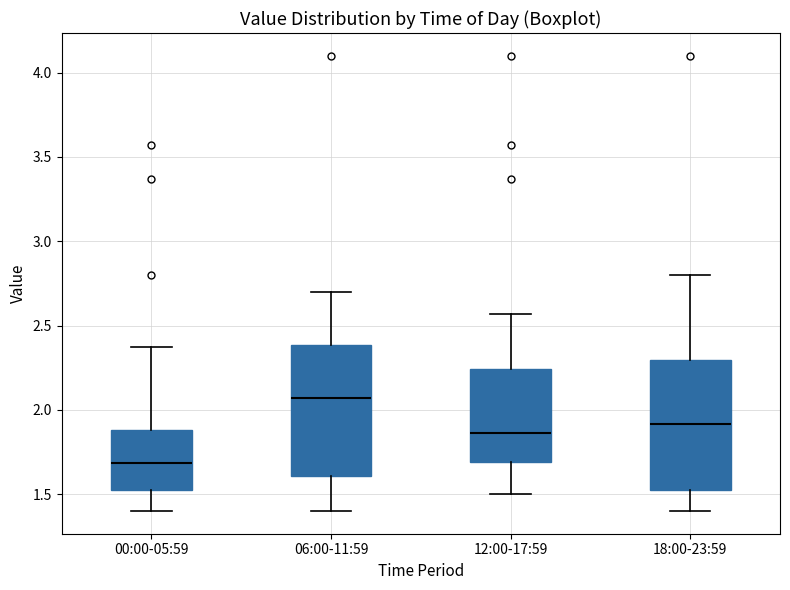

Where does the upper whisker of the box for 12:00-17:59 end on the y-axis? The values are not printed on the chart, so give them approximately, as read against the axis.

2.55